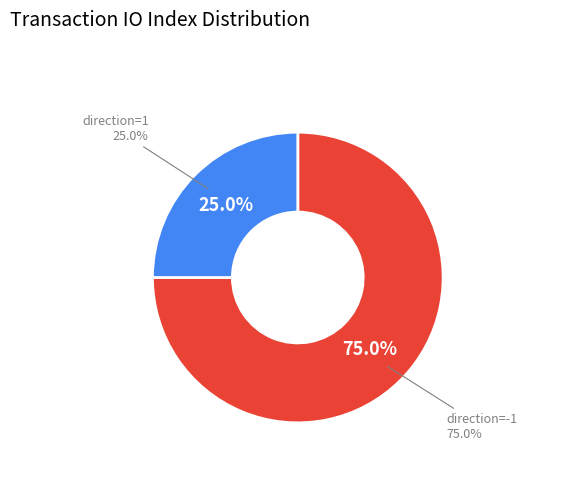

To the nearest percent, what is the average slice percentage?

50%